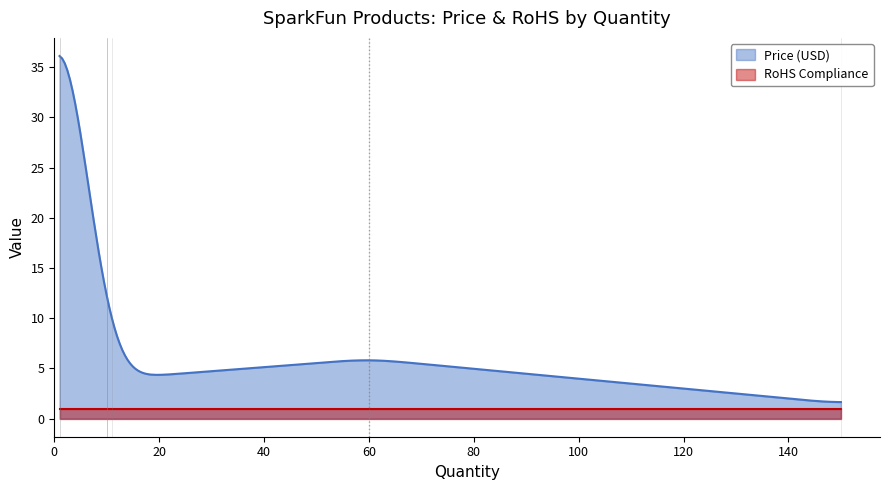

What is the value of the RoHS Compliance point at the 3rd from the left?

1.0